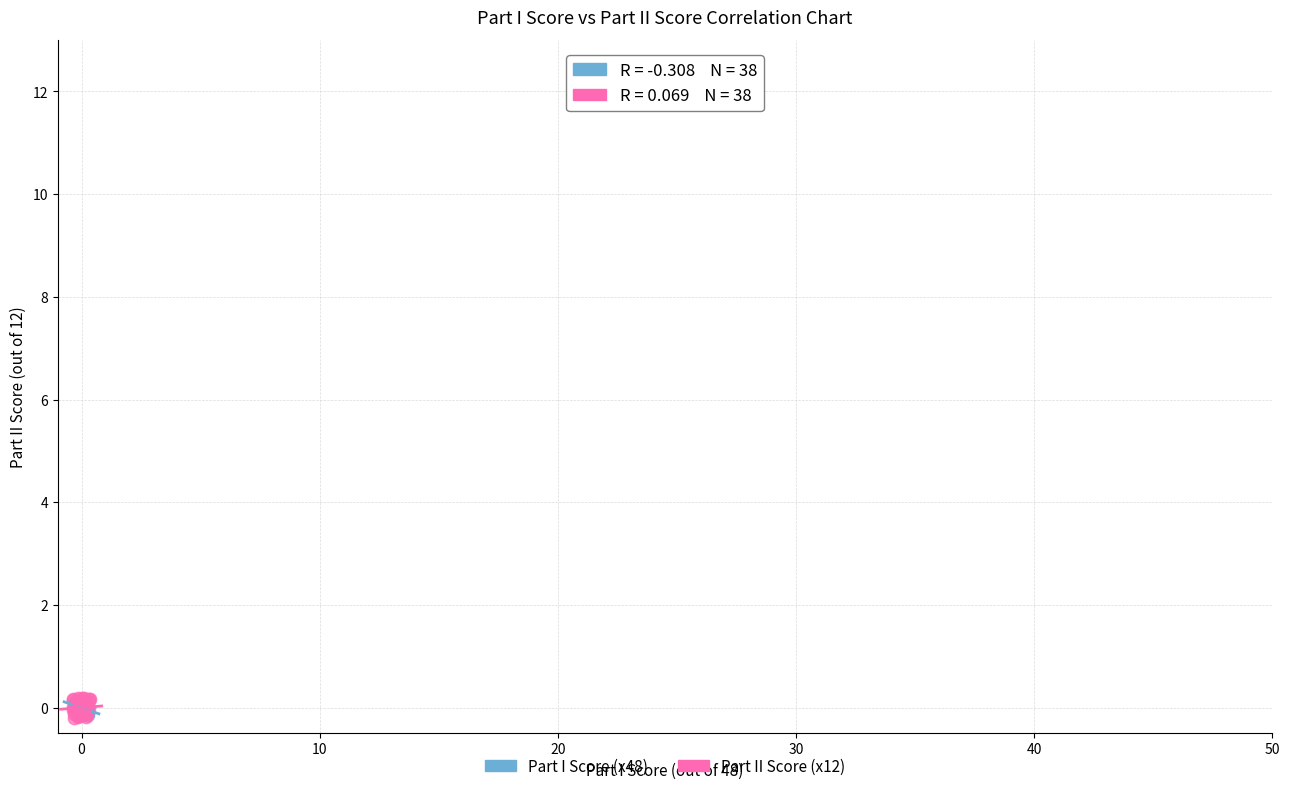

Which series has the largest Y range (max minus min)?

Part II Score (x12)